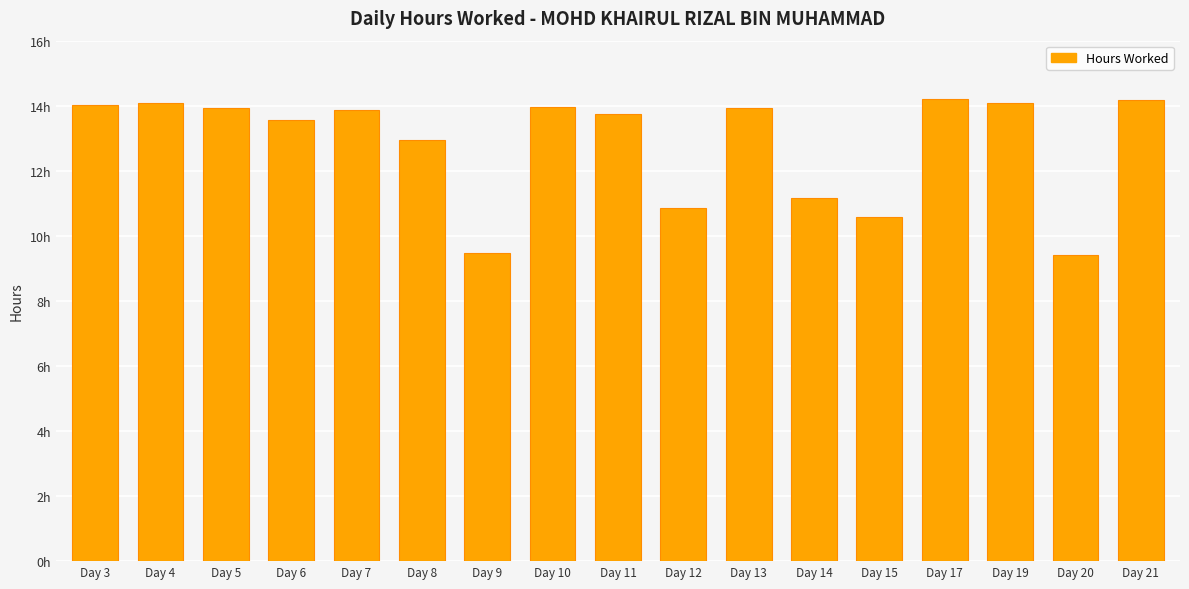

Are the bars horizontal?

No